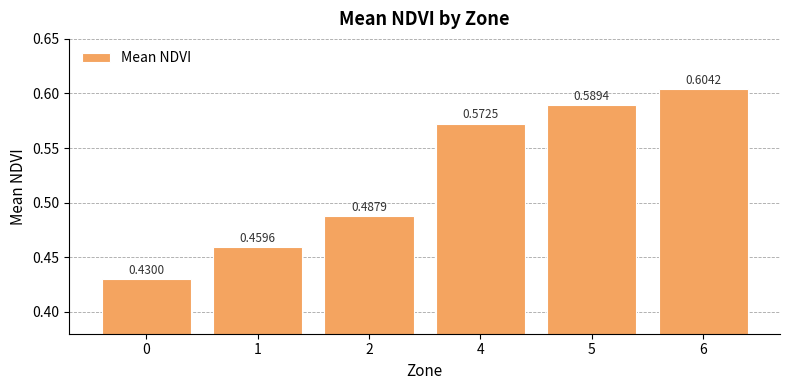

What is the change in value from 1 to 5?

+0.1